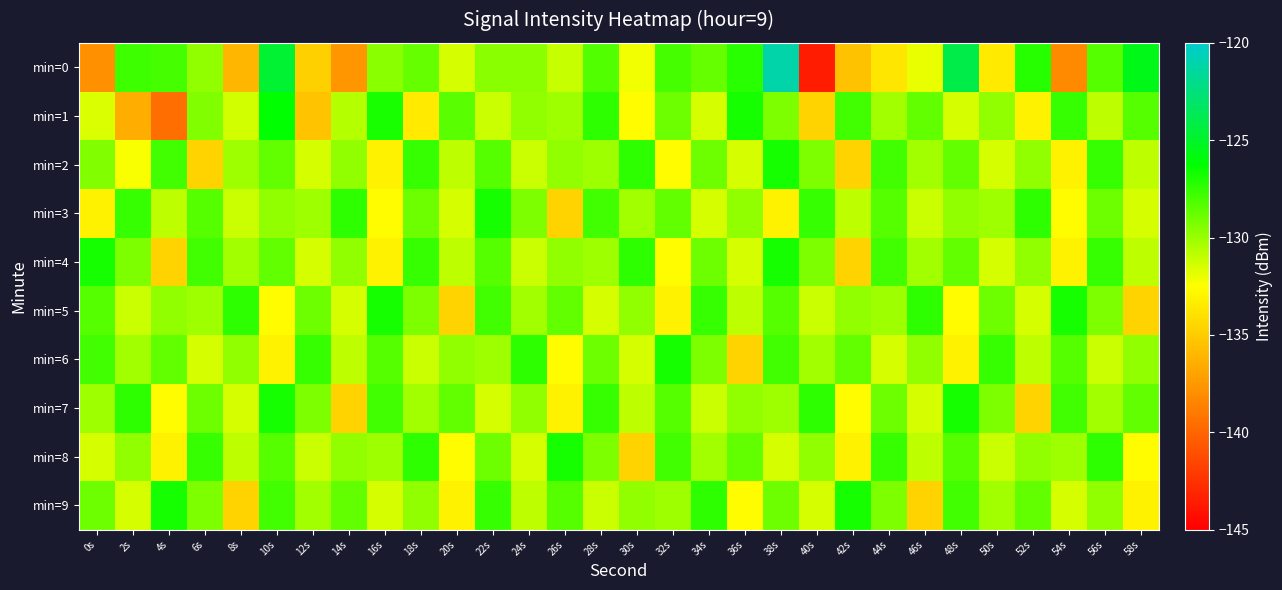

Reading left to right, extract all data points from this chart.

min=0: 0s=-137.9	2s=-127.8	4s=-127.9	6s=-129.8	8s=-136.0	10s=-124.8	12s=-134.7	14s=-137.6	16s=-129.7	18s=-128.7	20s=-131.5	22s=-129.6	24s=-129.6	26s=-131.1	28s=-128.2	30s=-132.2	32s=-128.0	34s=-128.8	36s=-127.3	38s=-121.1	40s=-143.6	42s=-135.5	44s=-133.7	46s=-132.0	48s=-124.1	50s=-133.5	52s=-127.2	54s=-138.2	56s=-128.3	58s=-125.5
min=1: 0s=-131.6	2s=-136.4	4s=-139.5	6s=-129.4	8s=-131.4	10s=-126.3	12s=-135.4	14s=-130.7	16s=-126.9	18s=-133.5	20s=-128.4	22s=-131.2	24s=-129.8	26s=-130.1	28s=-127.3	30s=-132.7	32s=-128.9	34s=-131.4	36s=-126.8	38s=-129.3	40s=-134.6	42s=-127.9	44s=-130.2	46s=-128.7	48s=-131.4	50s=-129.8	52s=-133.1	54s=-127.6	56s=-130.9	58s=-128.3
min=2: 0s=-129.4	2s=-132.3	4s=-127.9	6s=-134.6	8s=-130.1	10s=-128.7	12s=-131.4	14s=-129.8	16s=-133.1	18s=-127.6	20s=-130.9	22s=-128.3	24s=-131.2	26s=-129.8	28s=-130.1	30s=-127.3	32s=-132.7	34s=-128.9	36s=-131.4	38s=-126.8	40s=-129.3	42s=-134.6	44s=-127.9	46s=-130.2	48s=-128.7	50s=-131.4	52s=-129.8	54s=-133.1	56s=-127.6	58s=-130.9
min=3: 0s=-133.1	2s=-127.6	4s=-130.9	6s=-128.3	8s=-131.2	10s=-129.8	12s=-130.1	14s=-127.3	16s=-132.7	18s=-128.9	20s=-131.4	22s=-126.8	24s=-129.3	26s=-134.6	28s=-127.9	30s=-130.2	32s=-128.7	34s=-131.4	36s=-129.8	38s=-133.1	40s=-127.6	42s=-130.9	44s=-128.3	46s=-131.2	48s=-129.8	50s=-130.1	52s=-127.3	54s=-132.7	56s=-128.9	58s=-131.4
min=4: 0s=-126.8	2s=-129.3	4s=-134.6	6s=-127.9	8s=-130.2	10s=-128.7	12s=-131.4	14s=-129.8	16s=-133.1	18s=-127.6	20s=-130.9	22s=-128.3	24s=-131.2	26s=-129.8	28s=-130.1	30s=-127.3	32s=-132.7	34s=-128.9	36s=-131.4	38s=-126.8	40s=-129.3	42s=-134.6	44s=-127.9	46s=-130.2	48s=-128.7	50s=-131.4	52s=-129.8	54s=-133.1	56s=-127.6	58s=-130.9
min=5: 0s=-128.3	2s=-131.2	4s=-129.8	6s=-130.1	8s=-127.3	10s=-132.7	12s=-128.9	14s=-131.4	16s=-126.8	18s=-129.3	20s=-134.6	22s=-127.9	24s=-130.2	26s=-128.7	28s=-131.4	30s=-129.8	32s=-133.1	34s=-127.6	36s=-130.9	38s=-128.3	40s=-131.2	42s=-129.8	44s=-130.1	46s=-127.3	48s=-132.7	50s=-128.9	52s=-131.4	54s=-126.8	56s=-129.3	58s=-134.6
min=6: 0s=-127.9	2s=-130.2	4s=-128.7	6s=-131.4	8s=-129.8	10s=-133.1	12s=-127.6	14s=-130.9	16s=-128.3	18s=-131.2	20s=-129.8	22s=-130.1	24s=-127.3	26s=-132.7	28s=-128.9	30s=-131.4	32s=-126.8	34s=-129.3	36s=-134.6	38s=-127.9	40s=-130.2	42s=-128.7	44s=-131.4	46s=-129.8	48s=-133.1	50s=-127.6	52s=-130.9	54s=-128.3	56s=-131.2	58s=-129.8
min=7: 0s=-130.1	2s=-127.3	4s=-132.7	6s=-128.9	8s=-131.4	10s=-126.8	12s=-129.3	14s=-134.6	16s=-127.9	18s=-130.2	20s=-128.7	22s=-131.4	24s=-129.8	26s=-133.1	28s=-127.6	30s=-130.9	32s=-128.3	34s=-131.2	36s=-129.8	38s=-130.1	40s=-127.3	42s=-132.7	44s=-128.9	46s=-131.4	48s=-126.8	50s=-129.3	52s=-134.6	54s=-127.9	56s=-130.2	58s=-128.7
min=8: 0s=-131.4	2s=-129.8	4s=-133.1	6s=-127.6	8s=-130.9	10s=-128.3	12s=-131.2	14s=-129.8	16s=-130.1	18s=-127.3	20s=-132.7	22s=-128.9	24s=-131.4	26s=-126.8	28s=-129.3	30s=-134.6	32s=-127.9	34s=-130.2	36s=-128.7	38s=-131.4	40s=-129.8	42s=-133.1	44s=-127.6	46s=-130.9	48s=-128.3	50s=-131.2	52s=-129.8	54s=-130.1	56s=-127.3	58s=-132.7
min=9: 0s=-128.9	2s=-131.4	4s=-126.8	6s=-129.3	8s=-134.6	10s=-127.9	12s=-130.2	14s=-128.7	16s=-131.4	18s=-129.8	20s=-133.1	22s=-127.6	24s=-130.9	26s=-128.3	28s=-131.2	30s=-129.8	32s=-130.1	34s=-127.3	36s=-132.7	38s=-128.9	40s=-131.4	42s=-126.8	44s=-129.3	46s=-134.6	48s=-127.9	50s=-130.2	52s=-128.7	54s=-131.4	56s=-129.8	58s=-133.1